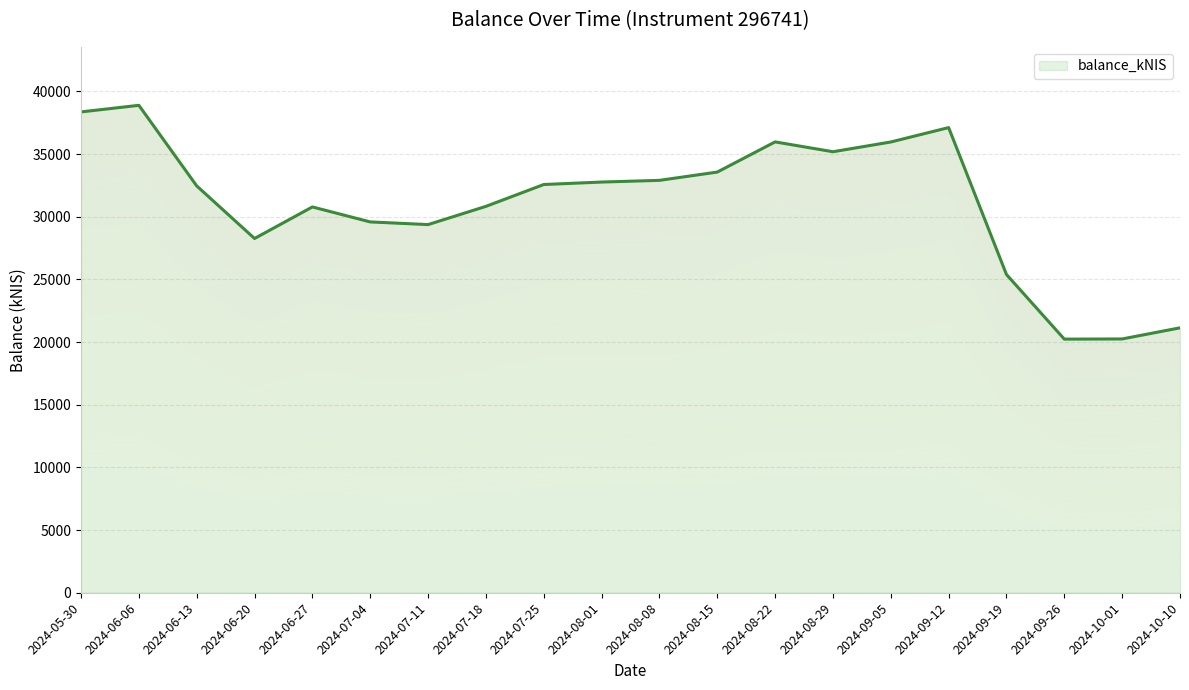

Which category has the highest value across all series?

2024-06-06